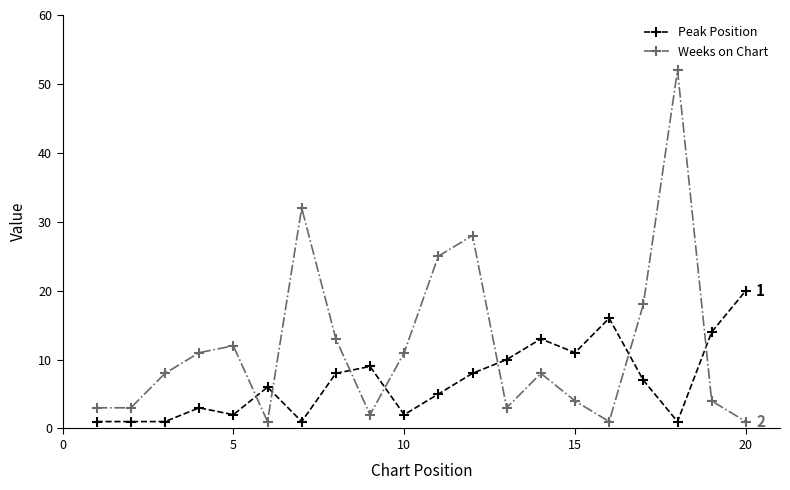

Which series has the largest range (max minus min)?

Weeks on Chart